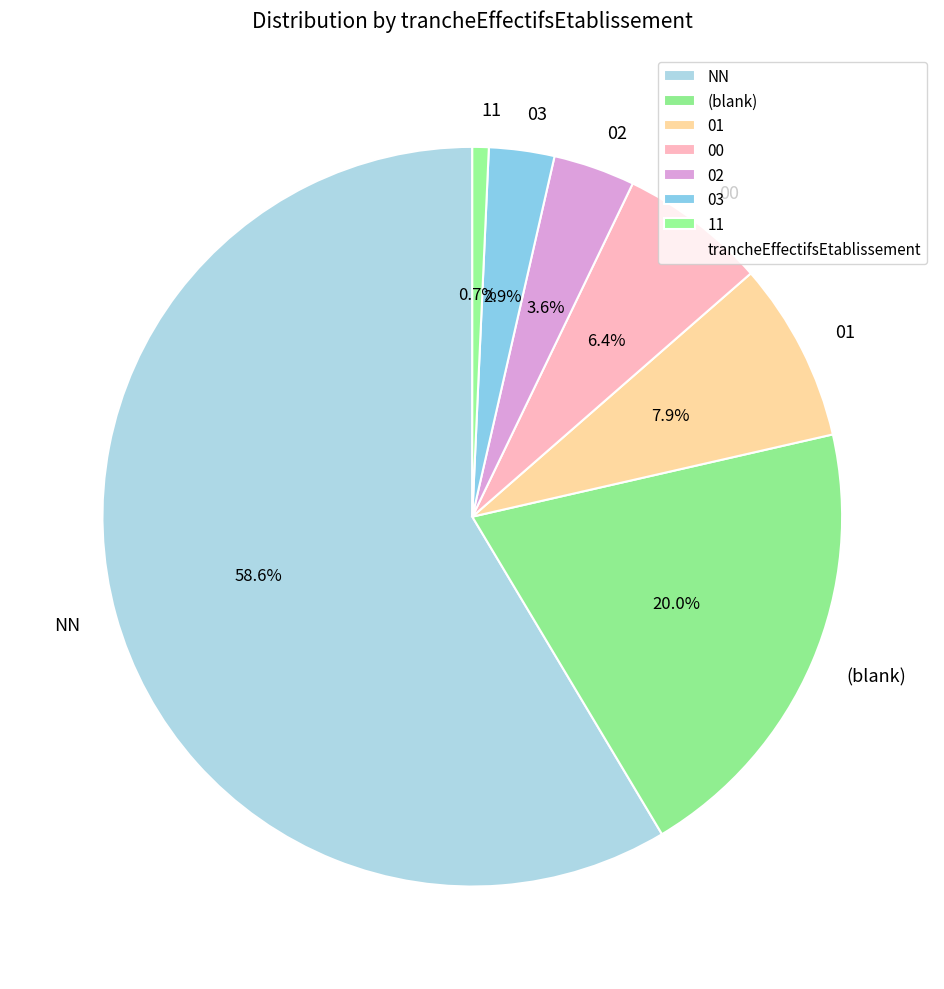

To the nearest percent, what is the combined percentage of NN and 03?

61%